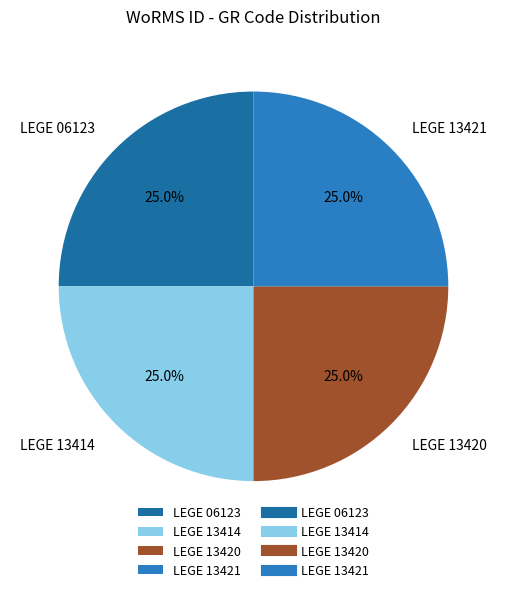

Is it true that LEGE 13420 is 37% of the pie?

False